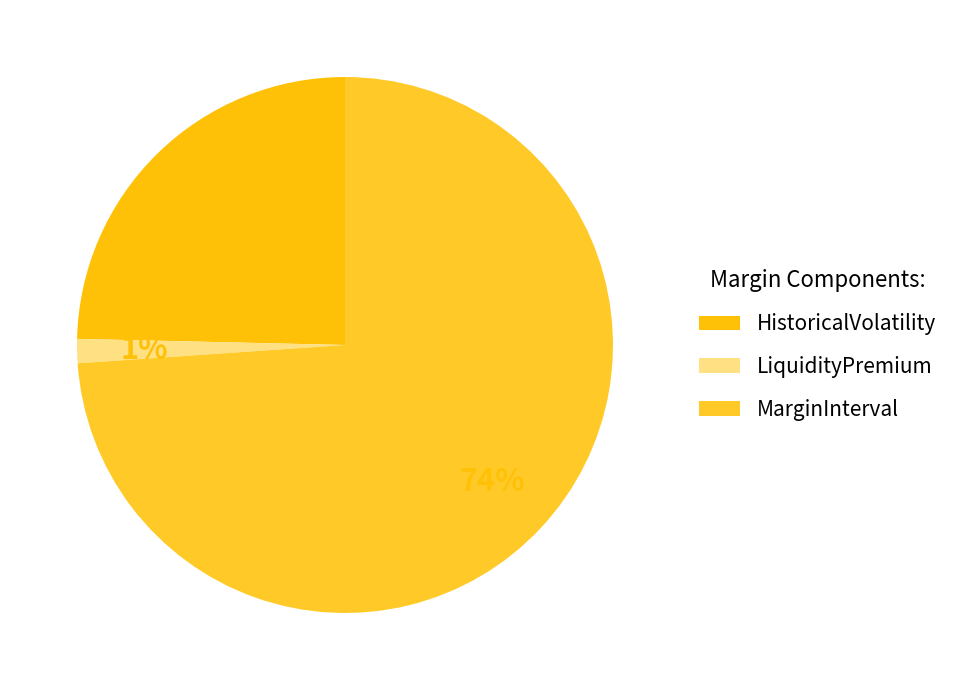

What is the smallest slice in the pie chart?

LiquidityPremium